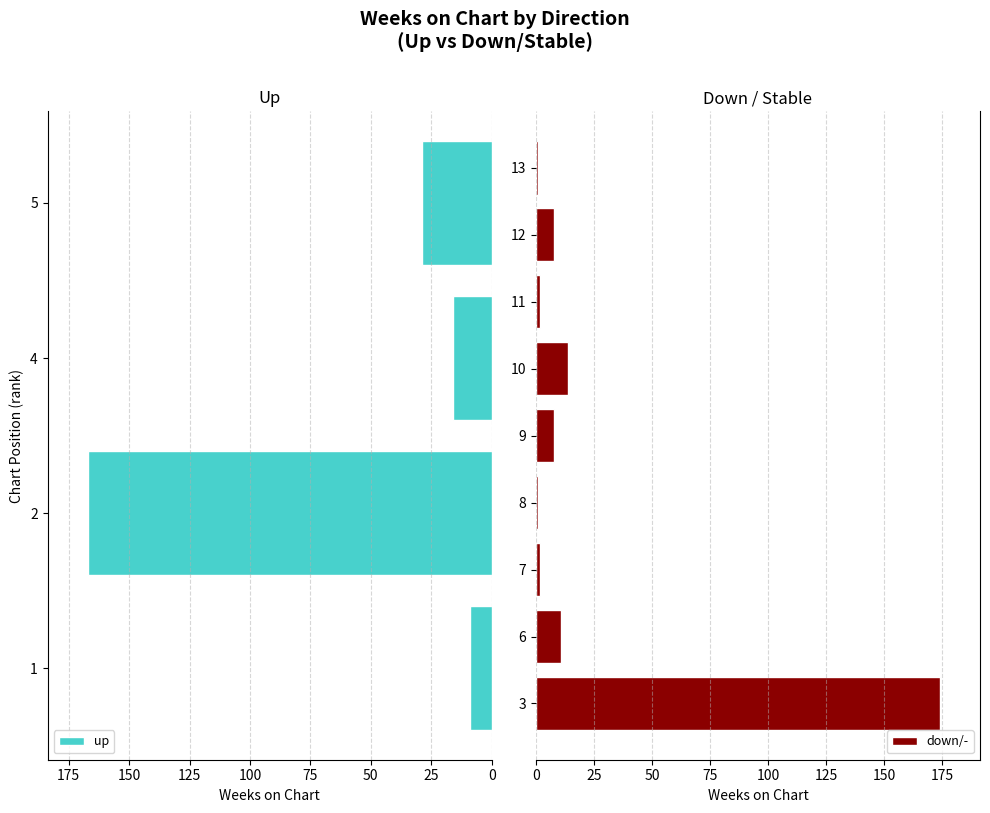

At which label does Weeks on Chart reach its peak?

3